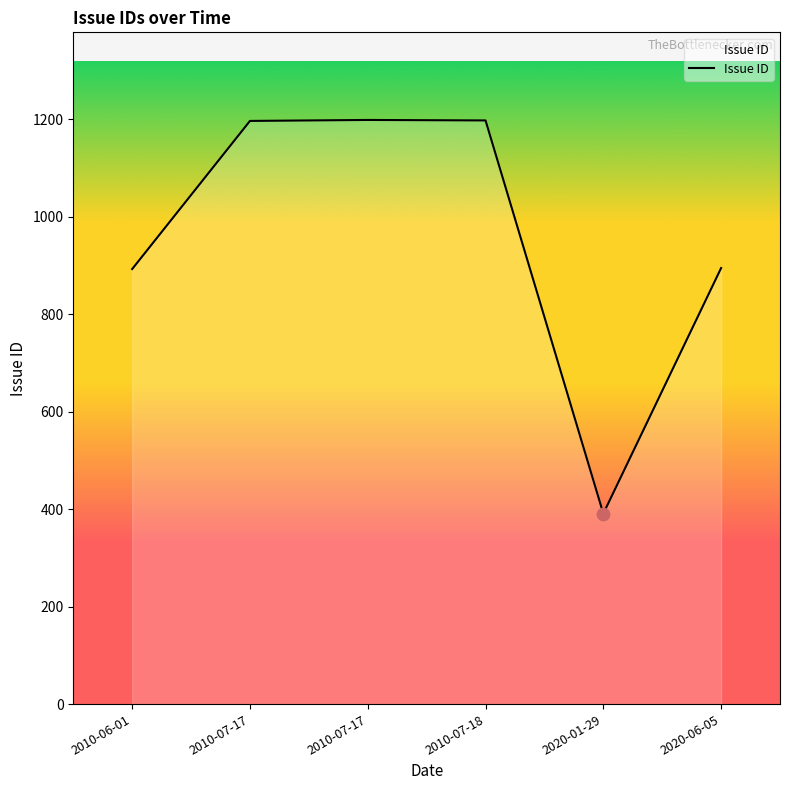

Which has a higher value, 2010-06-01 or 2010-07-17?

2010-07-17